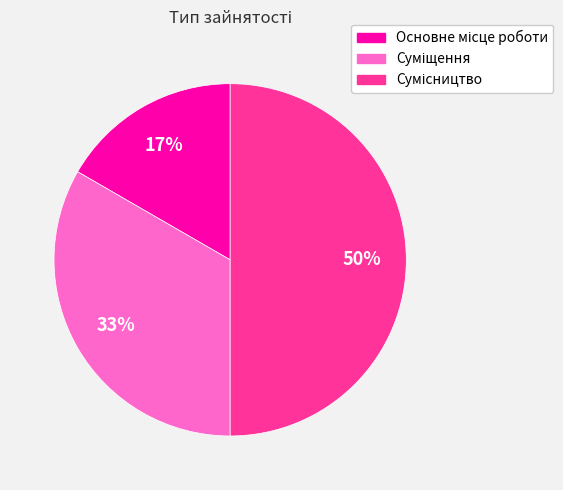

To the nearest percent, what is the difference between the largest and smallest slice percentages?

33%